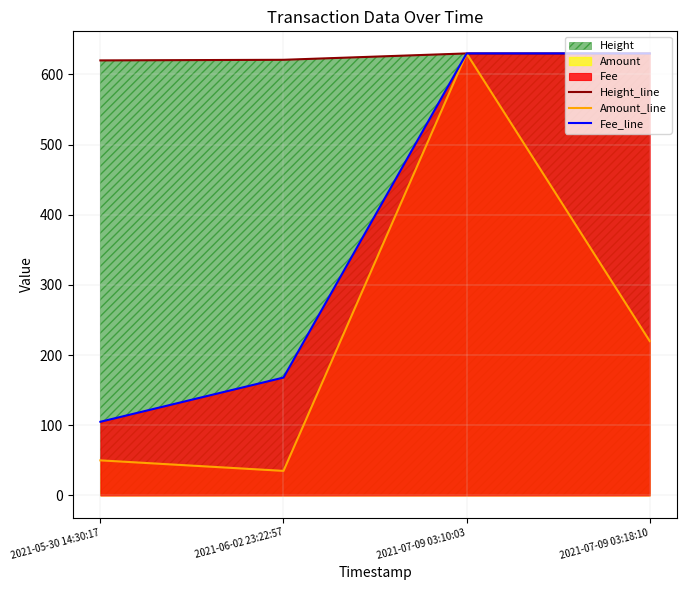

True or false: Height_line has a value of 630.0 at 2021-07-09 03:10:03.

True